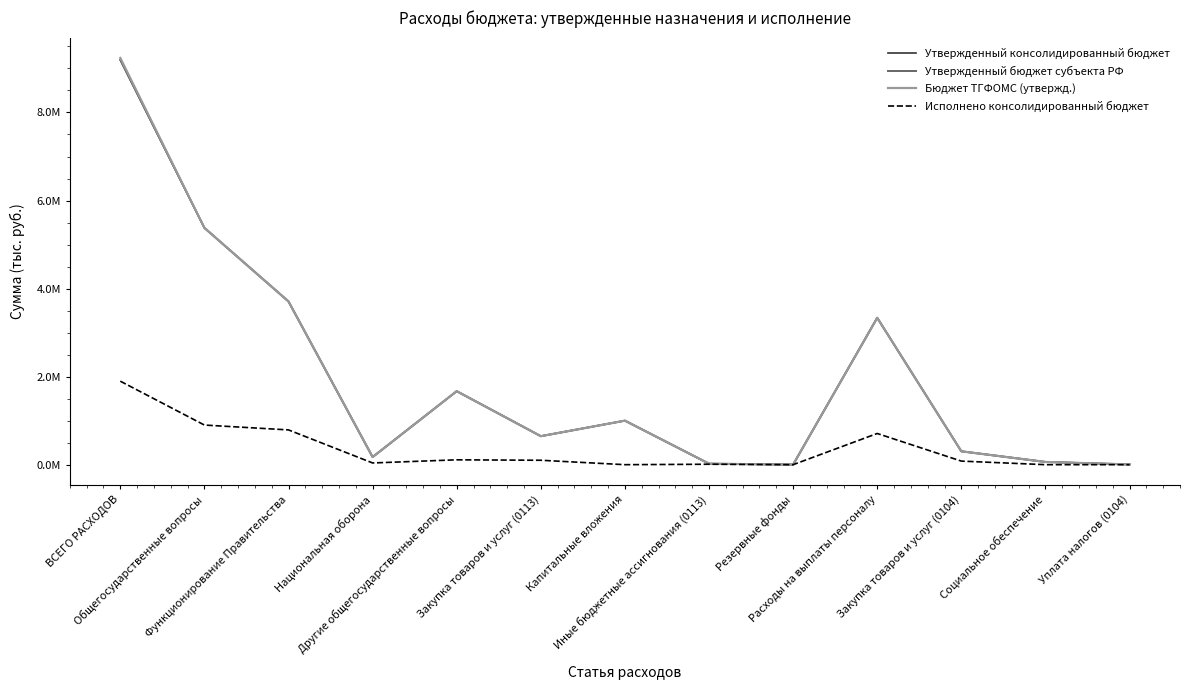

The value of Утвержденный консолидированный бюджет at Расходы на выплаты персоналу is 4724898.2. True or false?

False